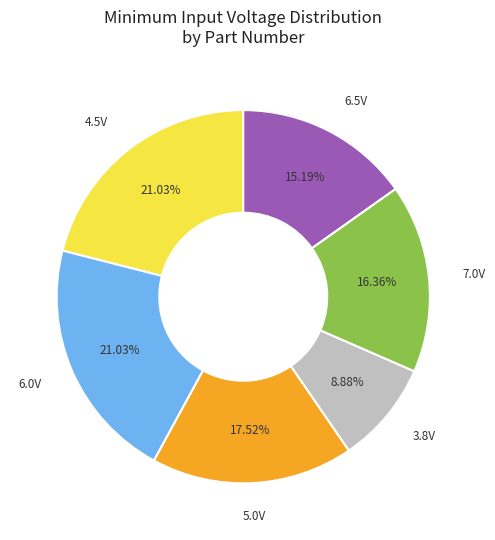

Does any single category account for the majority?

No